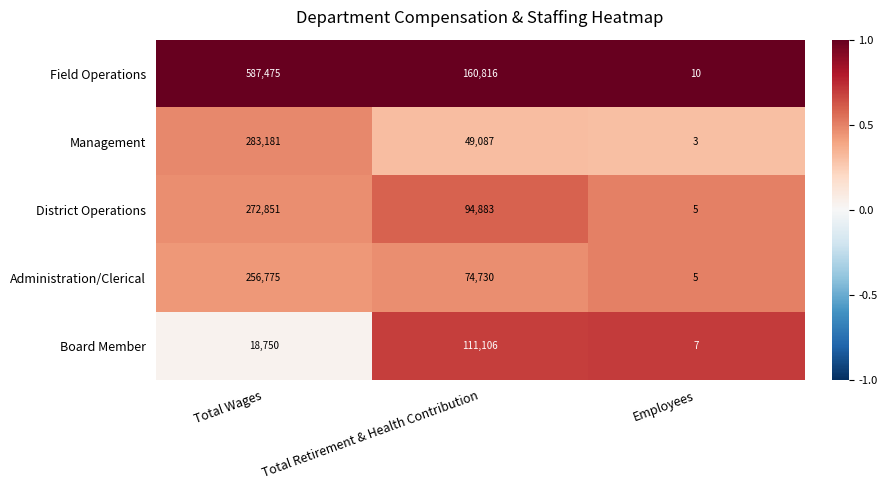

Count the number of data series in this chart.

5